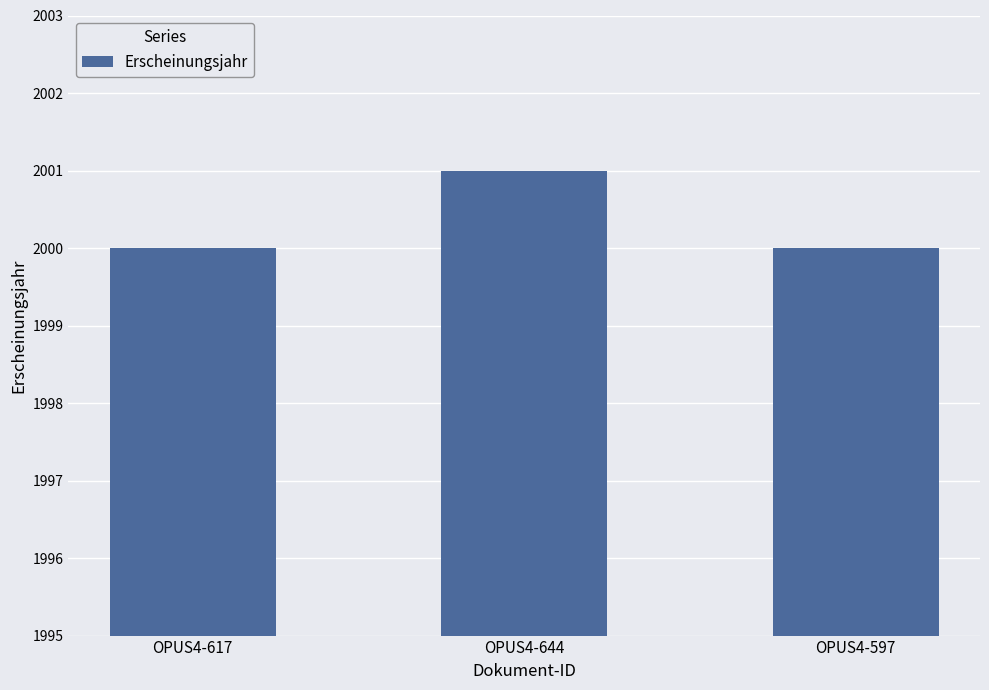

What is the smallest value displayed?

2000